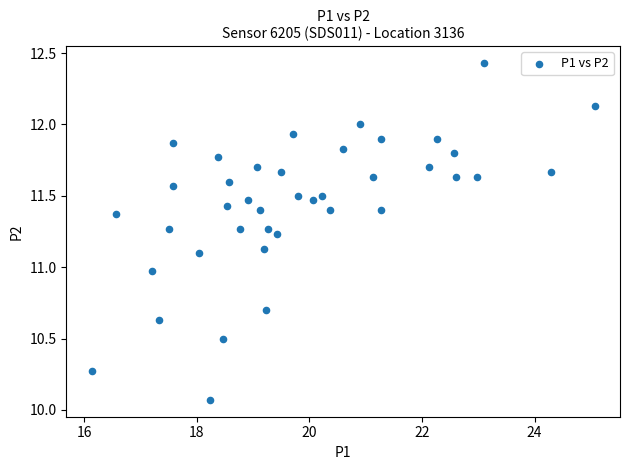

What is the range of Y values (max minus min)?

2.4